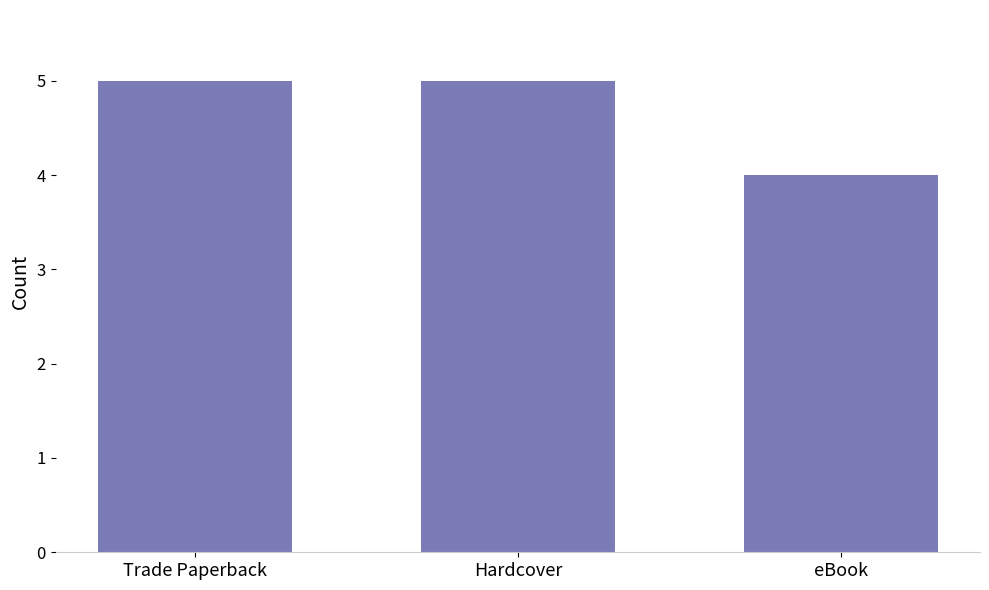

What is the label of the 2nd bar from the right?

Hardcover